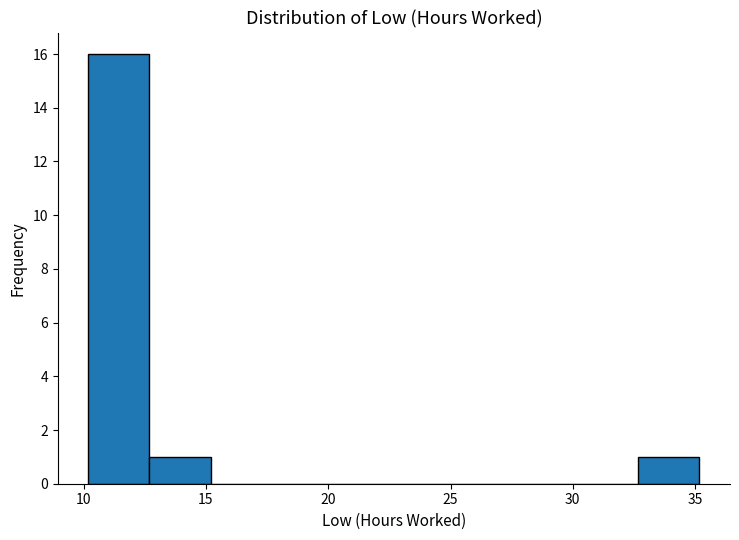

Reading left to right, transcribe this chart: for each bar, give the range it covers on the x-axis and its height. Neither the bar edges nor the heights are printed on the chart, so give them approximately, as read against the axes.

10.0 to 12.5: 16
12.5 to 15.0: 1
15.0 to 17.5: 0
17.5 to 20.0: 0
20.0 to 22.5: 0
22.5 to 25.0: 0
25.0 to 27.5: 0
27.5 to 30.0: 0
30.0 to 32.5: 0
32.5 to 35.0: 1